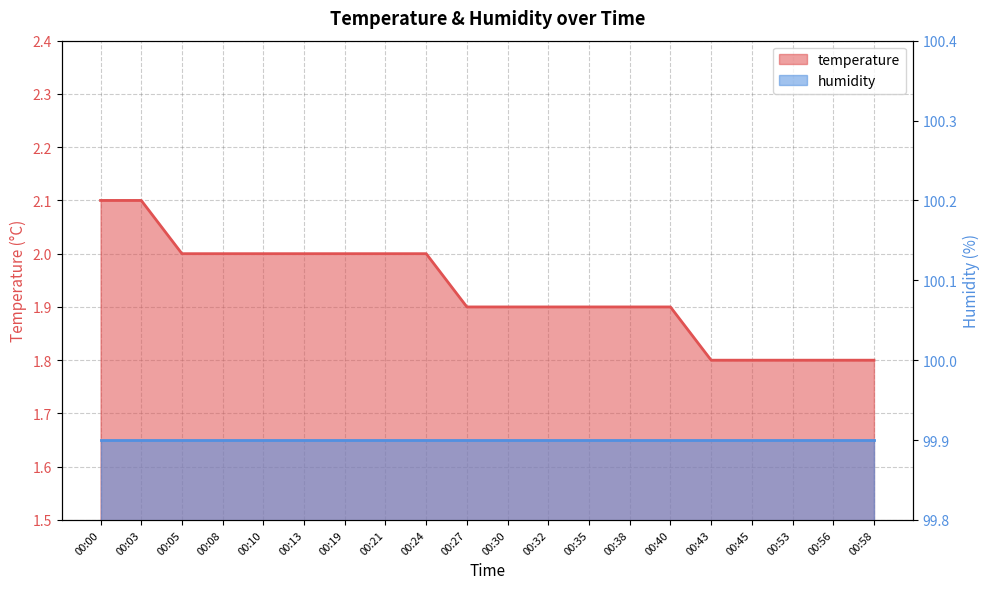

At which label is the value closest to 1?

00:43